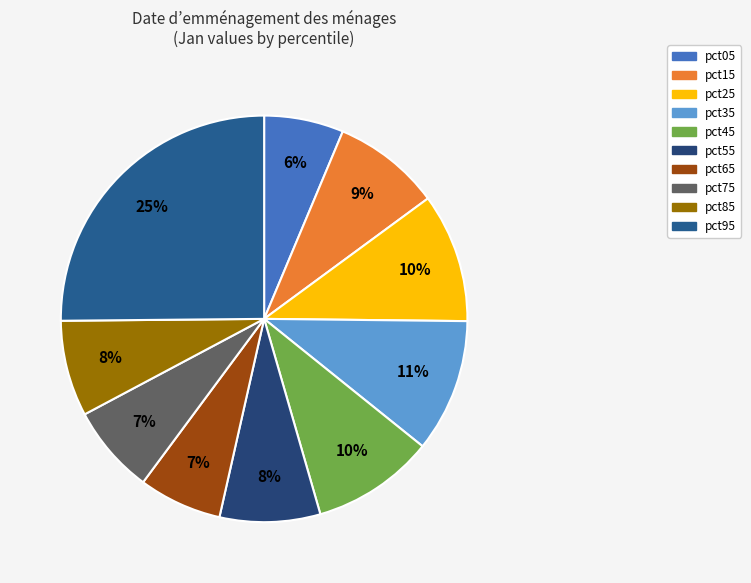

To the nearest percent, what is the average slice percentage?

10%